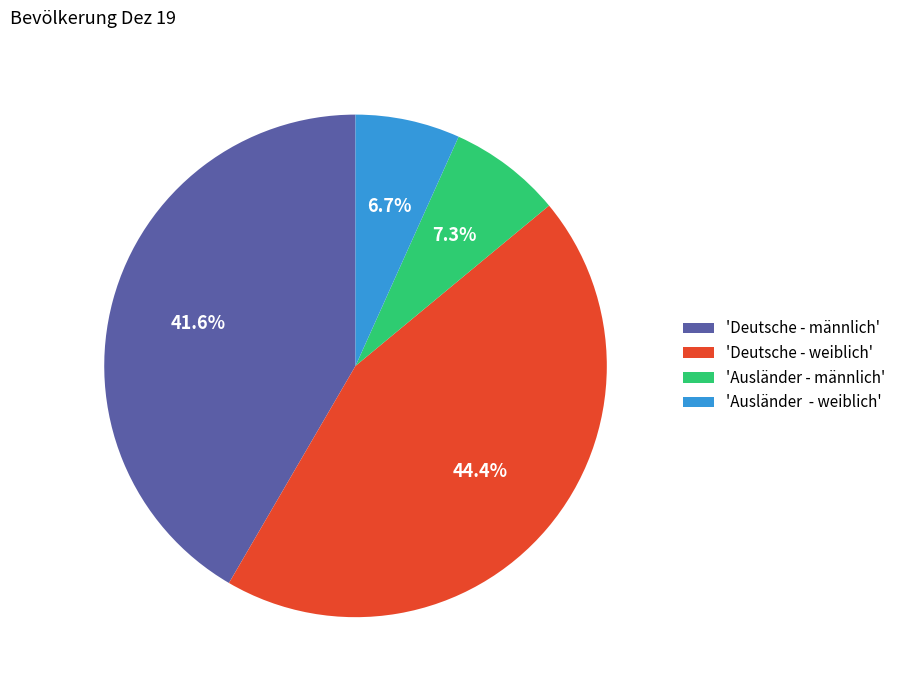

Combined, do 'Deutsche - männlich' and 'Ausländer - männlich' account for over 50%?

No